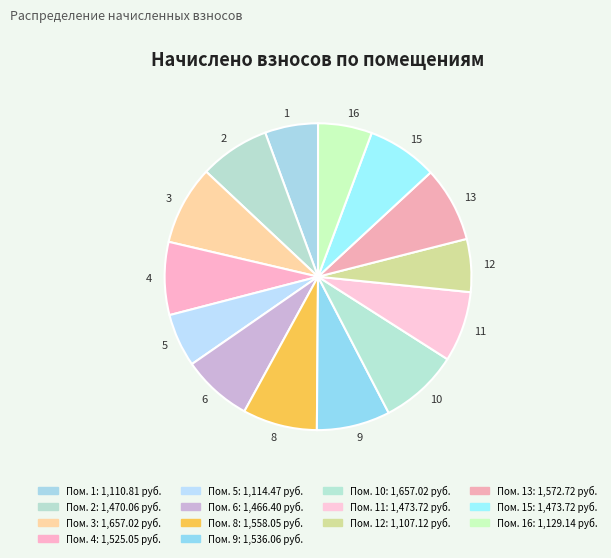

True or false: 2 accounts for 7% of the total.

True